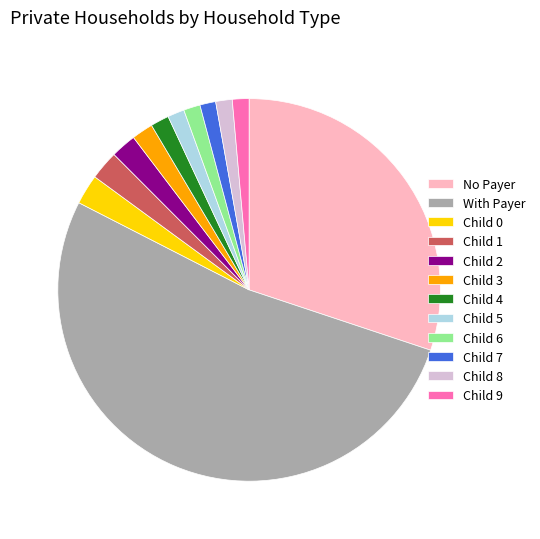

Is the sum of Child 1 and Child 9 greater than half?

No